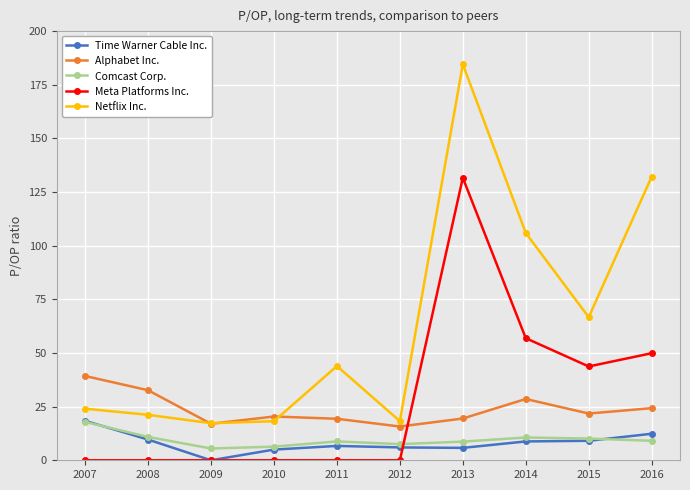

What is the difference between the maximum and minimum values in the Netflix Inc. series?

167.3